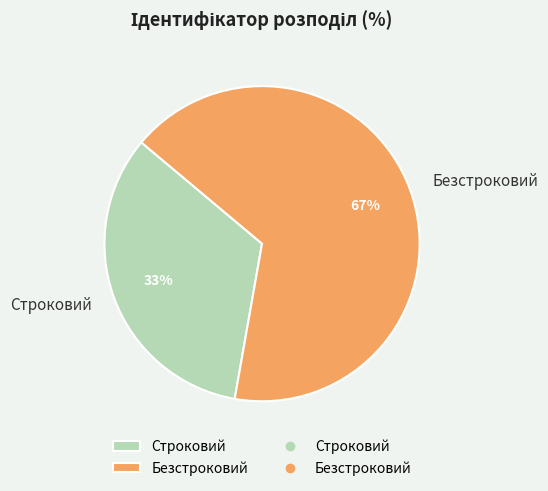

To the nearest percent, what is the average slice percentage?

50%